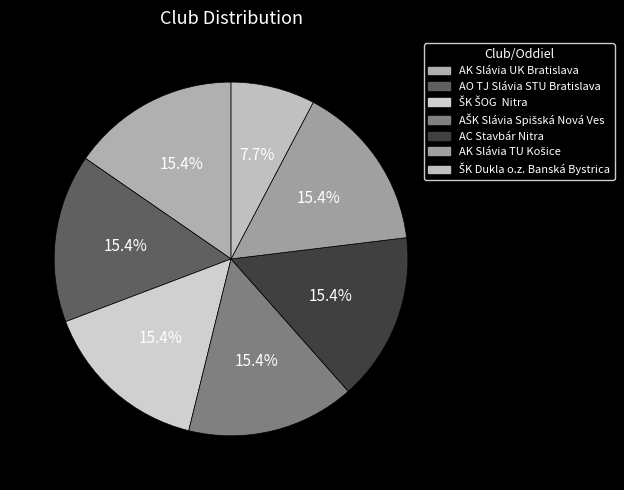

Is it true that AK Slávia UK Bratislava is 15% of the pie?

True